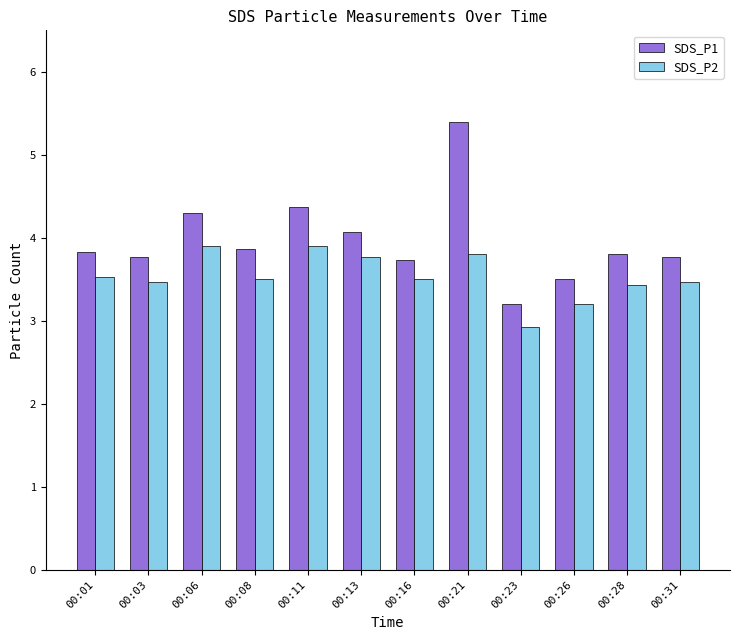

How many values in the SDS_P2 series exceed 3?

11